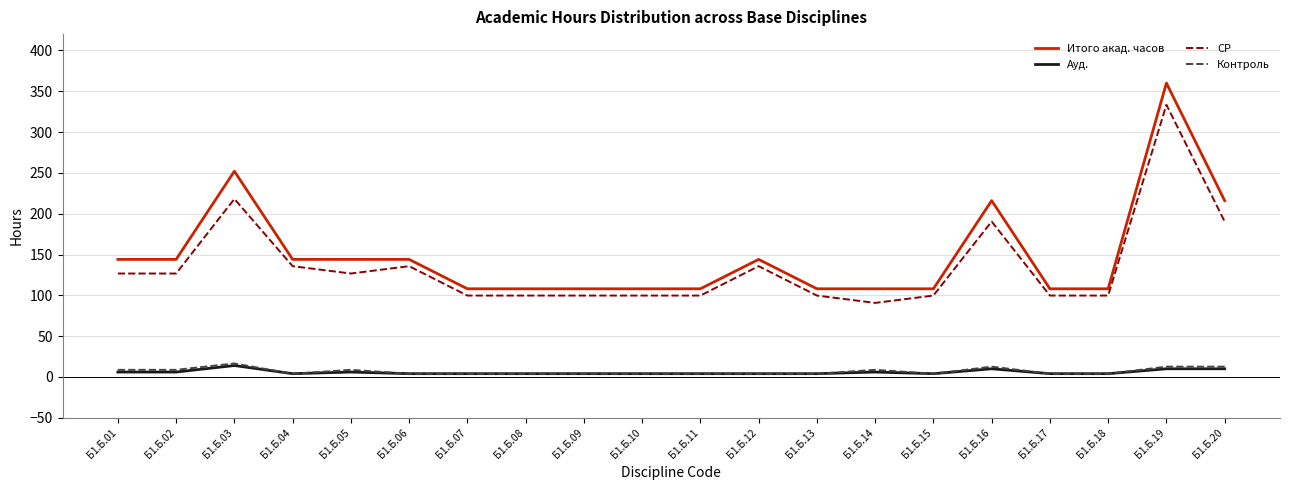

True or false: СР and Итого акад. часов cross at least once.

False